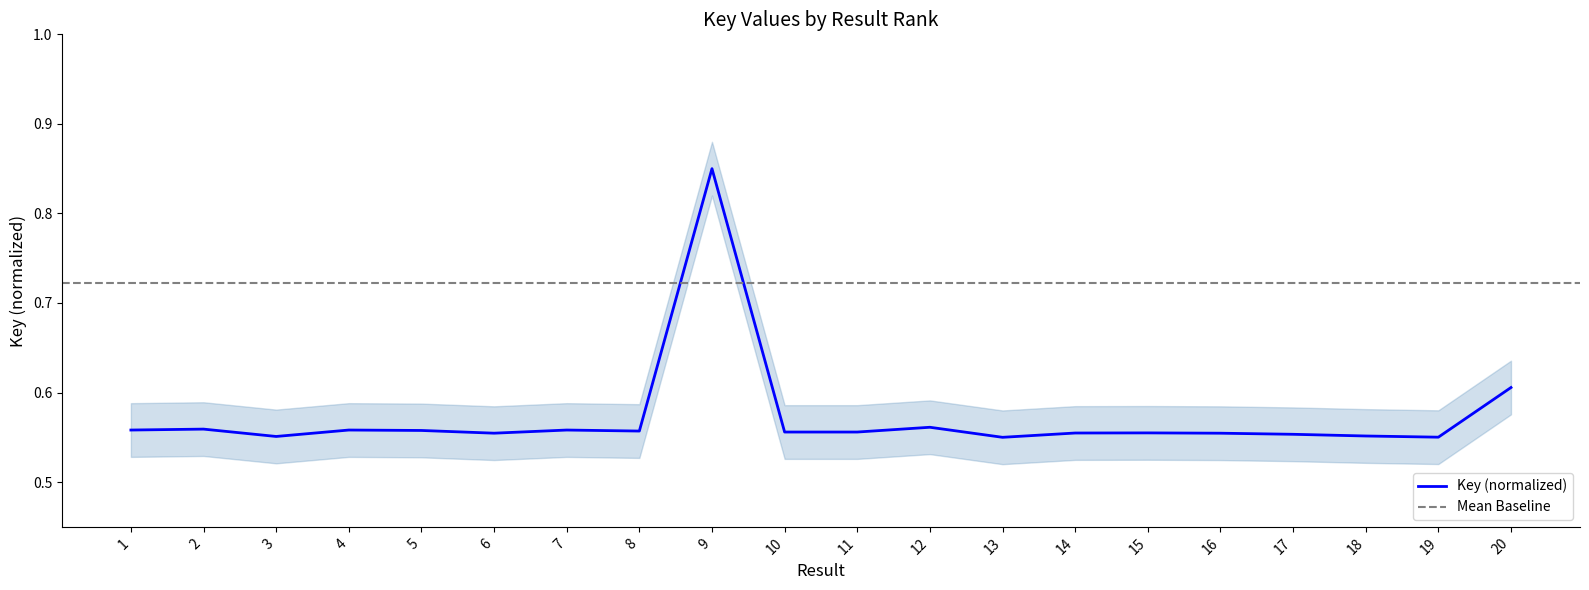

True or false: the data has more than 2 interior local peaks.

True